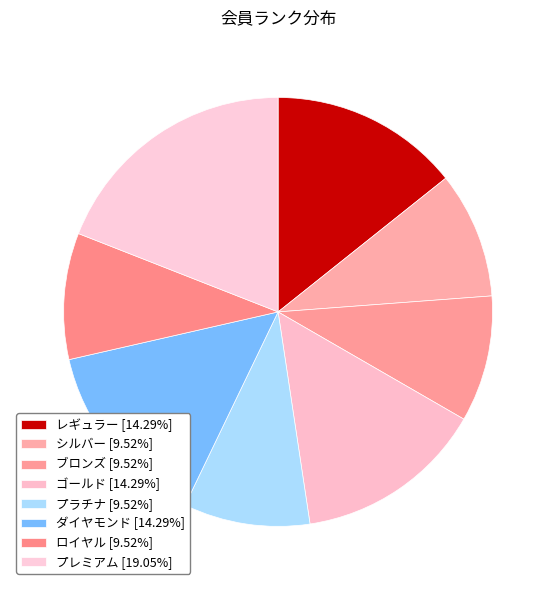

Between シルバー and レギュラー, which is larger?

レギュラー